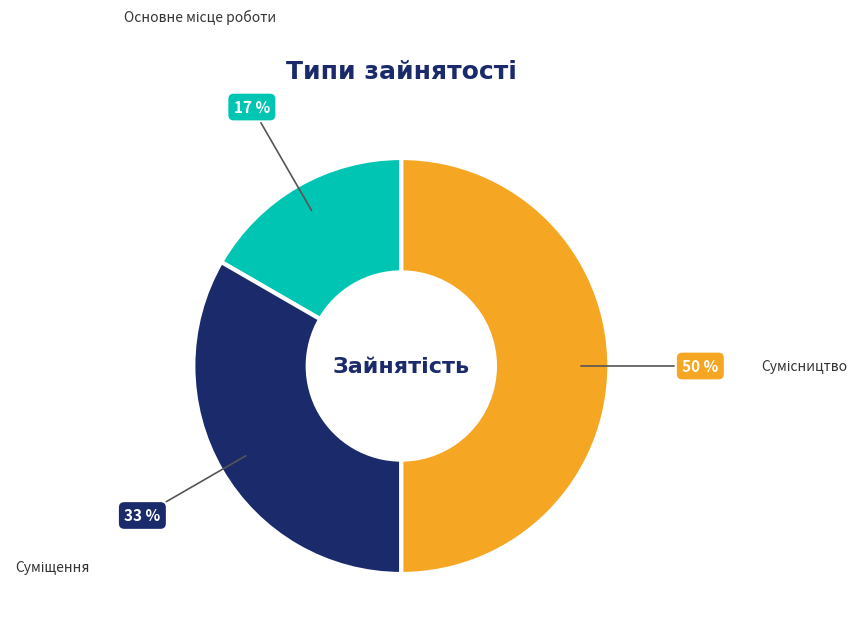

Count the number of slices in the pie.

3